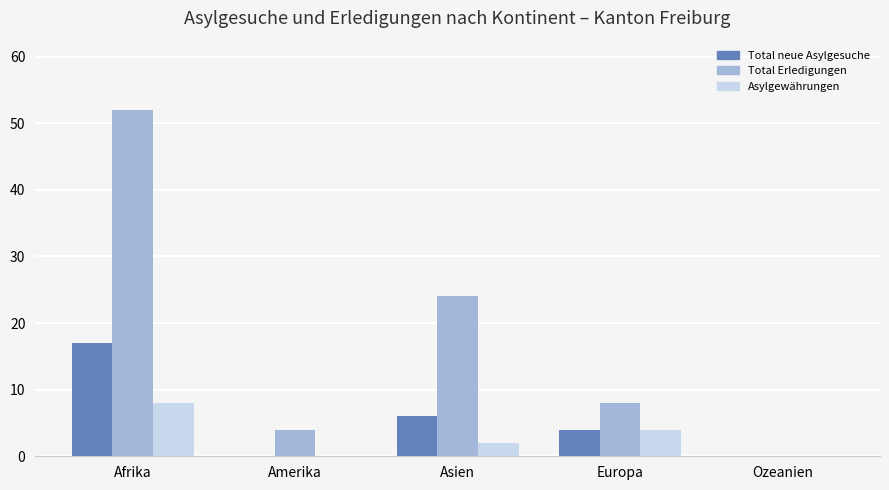

Which series changed the most between Afrika and Amerika?

Total Erledigungen